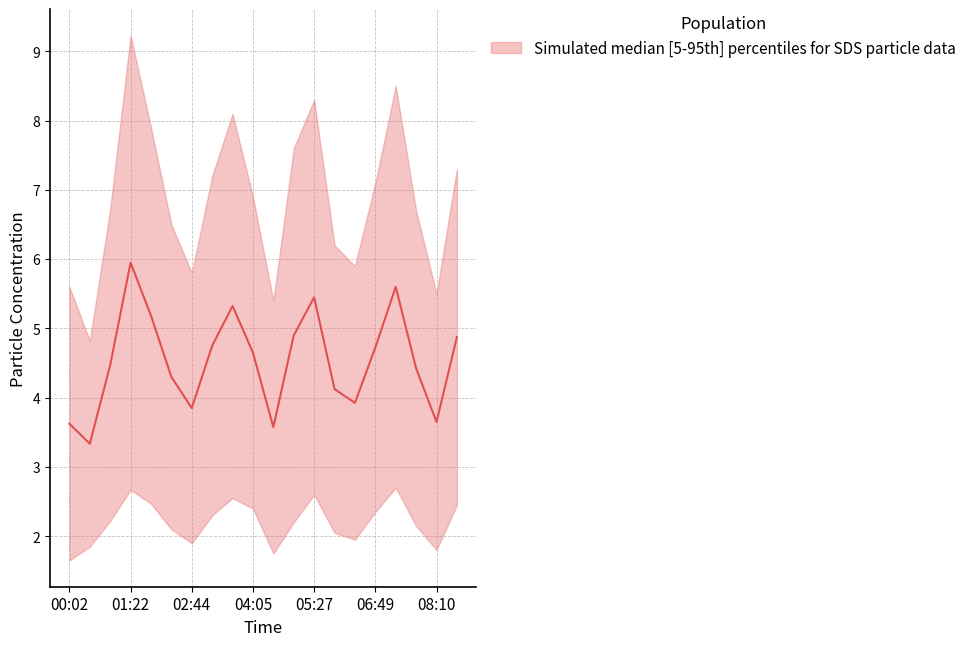

How many points are higher than both their immediate neighbors (excluding endpoints)?

4